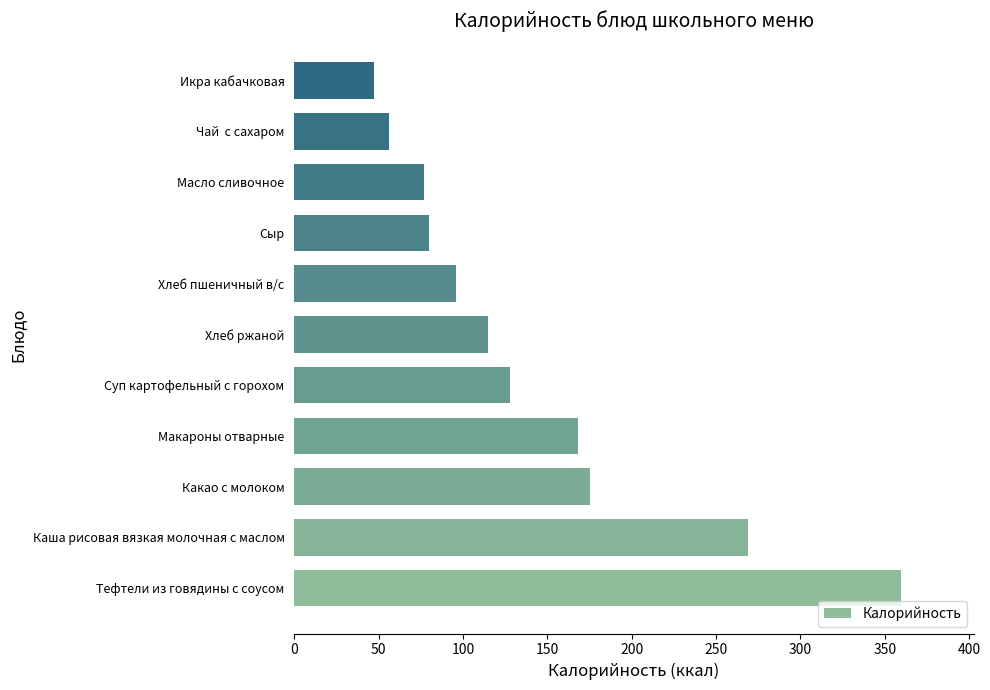

What is the average value?

142.8